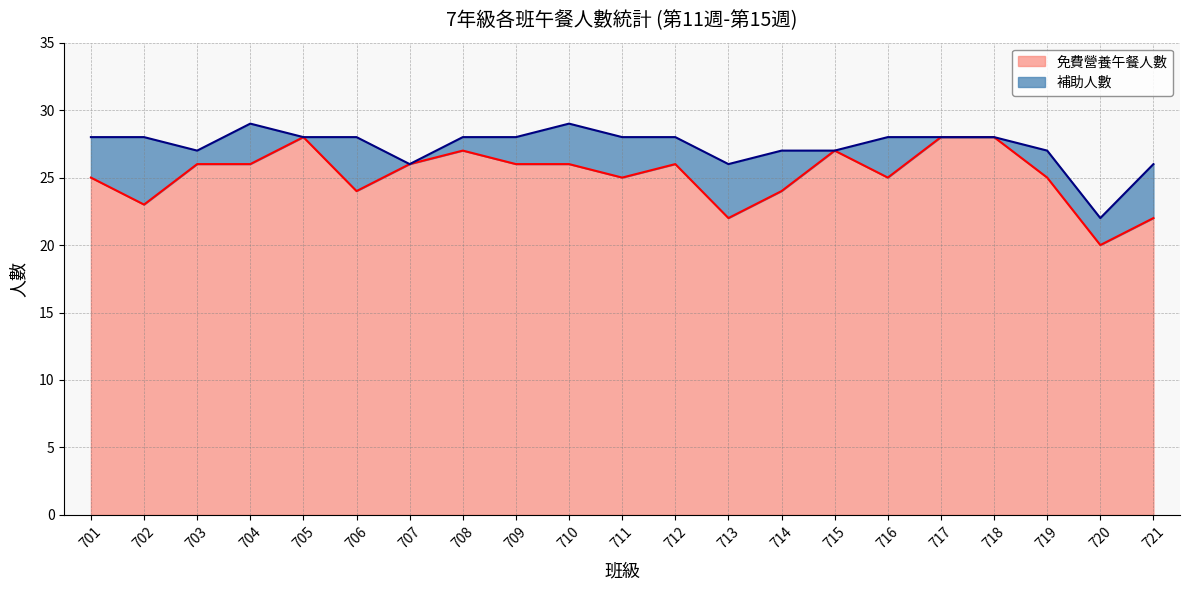

Rank the categories by value from lowest to highest.

720, 713, 721, 702, 706, 714, 701, 711, 716, 719, 703, 704, 707, 709, 710, 712, 708, 715, 705, 717, 718